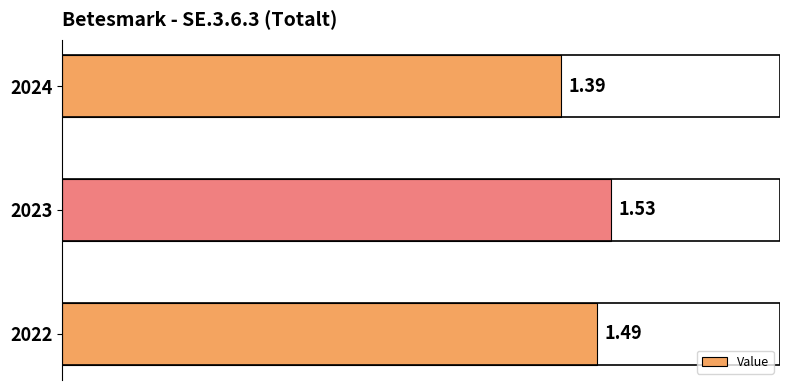

List the labels in order of value, largest first.

2023, 2022, 2024